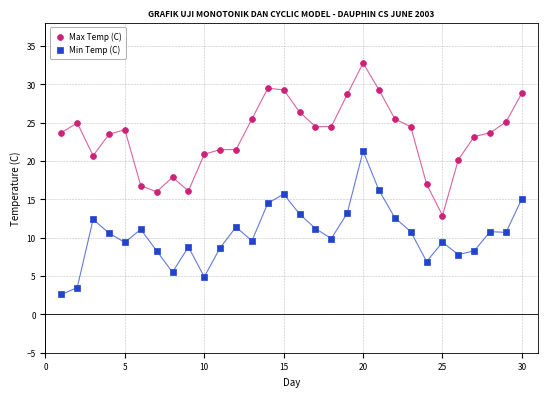

Which series contains the lowest Y value?

Min Temp (C)